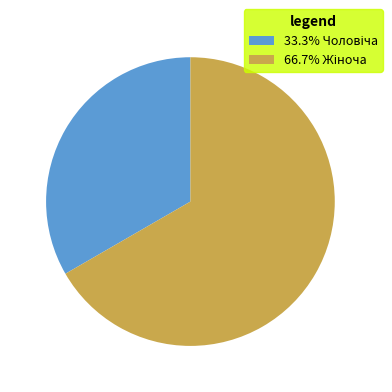

Is there a majority slice in this chart?

Yes